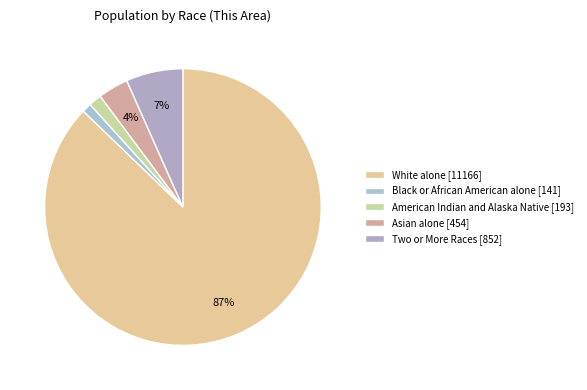

What is the smallest slice in the pie chart?

Black or African American alone